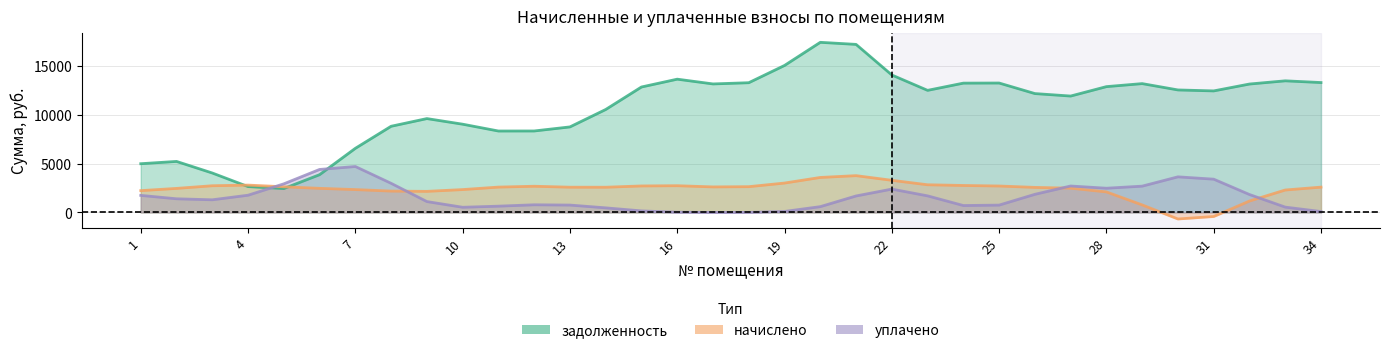

How many values in начислено are below zero?

2